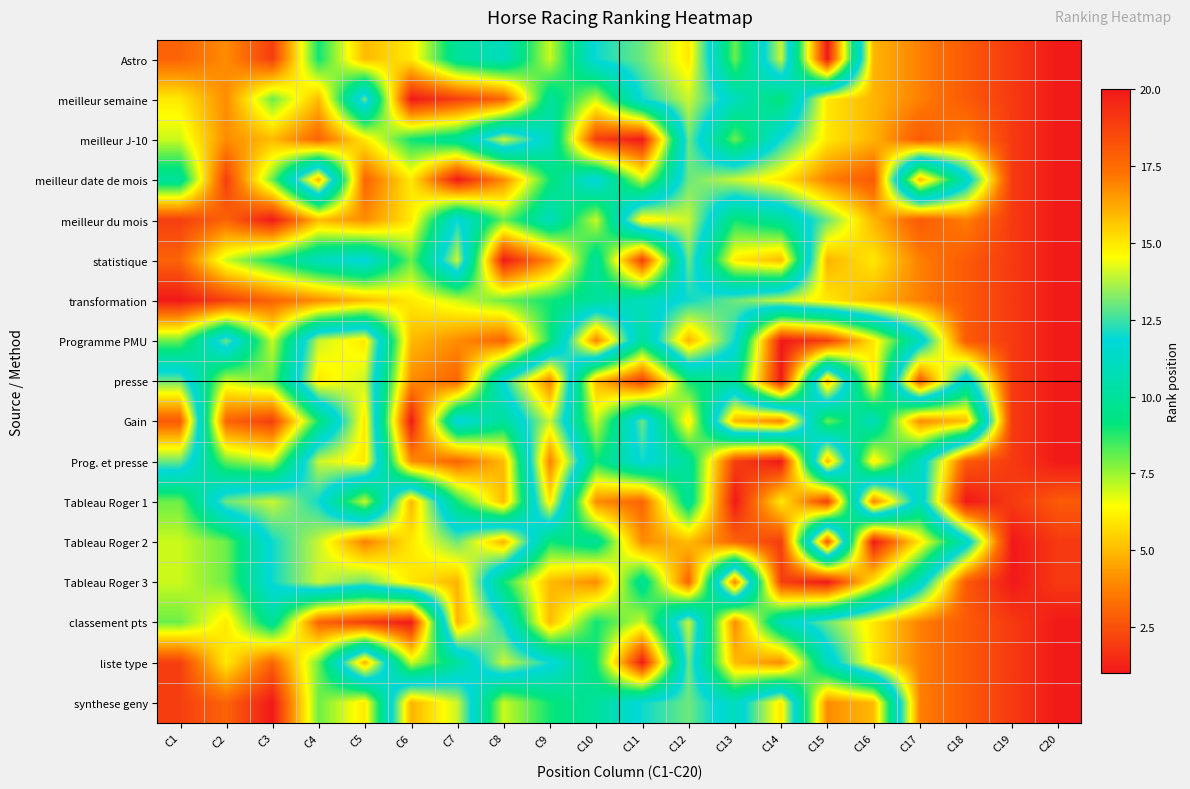

List the series in order of their peak value, highest first.

Astro, meilleur semaine, meilleur J-10, meilleur date de mois, meilleur du mois, statistique, transformation, Programme PMU, presse, Gain, Prog. et presse, Tableau Roger 1, Tableau Roger 2, Tableau Roger 3, classement pts, liste type, synthese geny